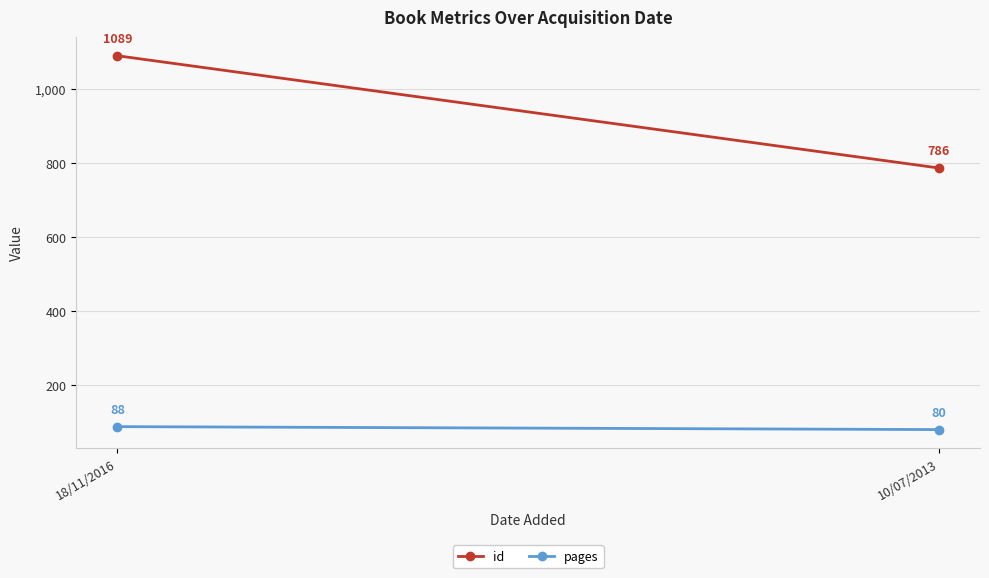

True or false: pages has a value of 88 at 18/11/2016.

True